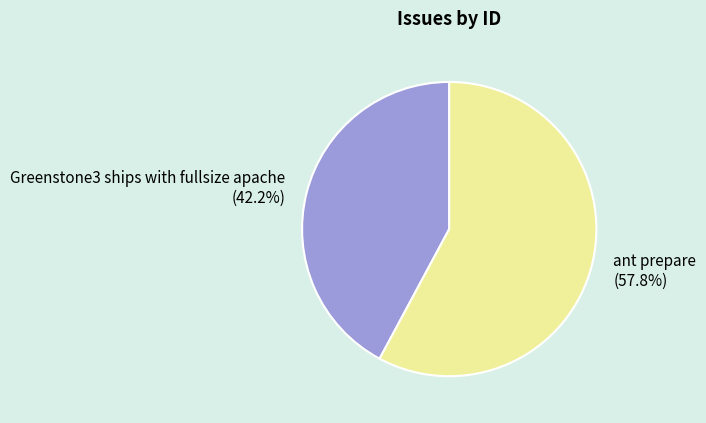

Rank the categories by value from lowest to highest.

Greenstone3 ships with fullsize apache, ant prepare